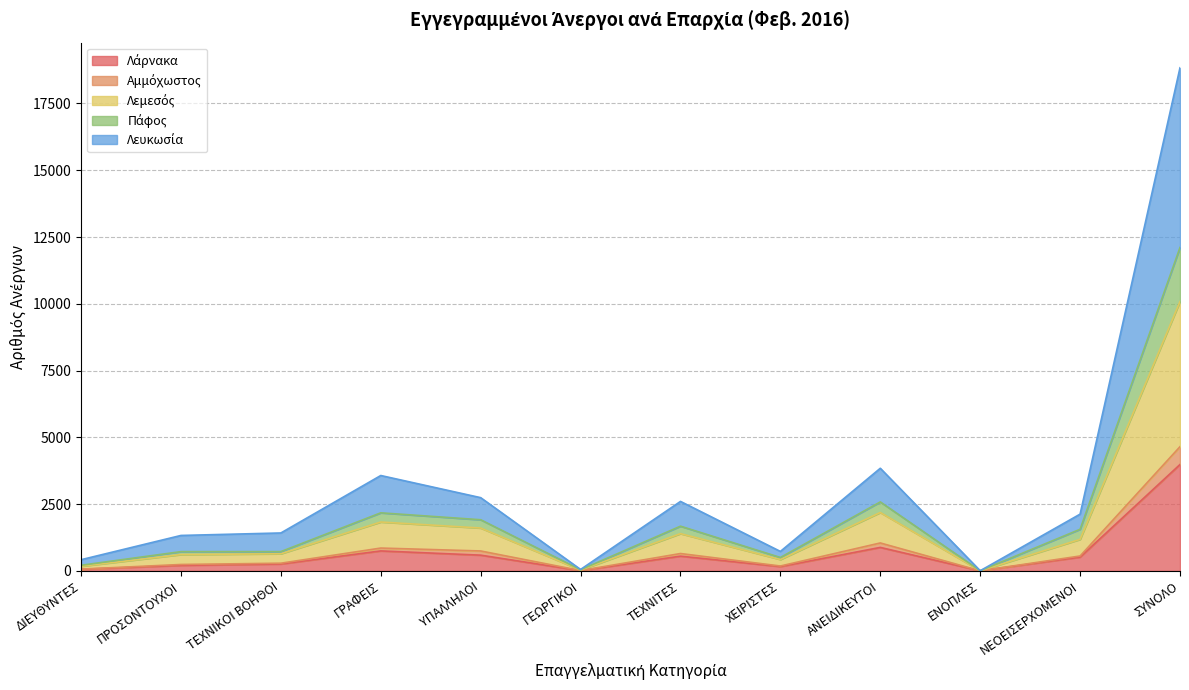

How many interior local valleys does the Λεμεσός series have?

3